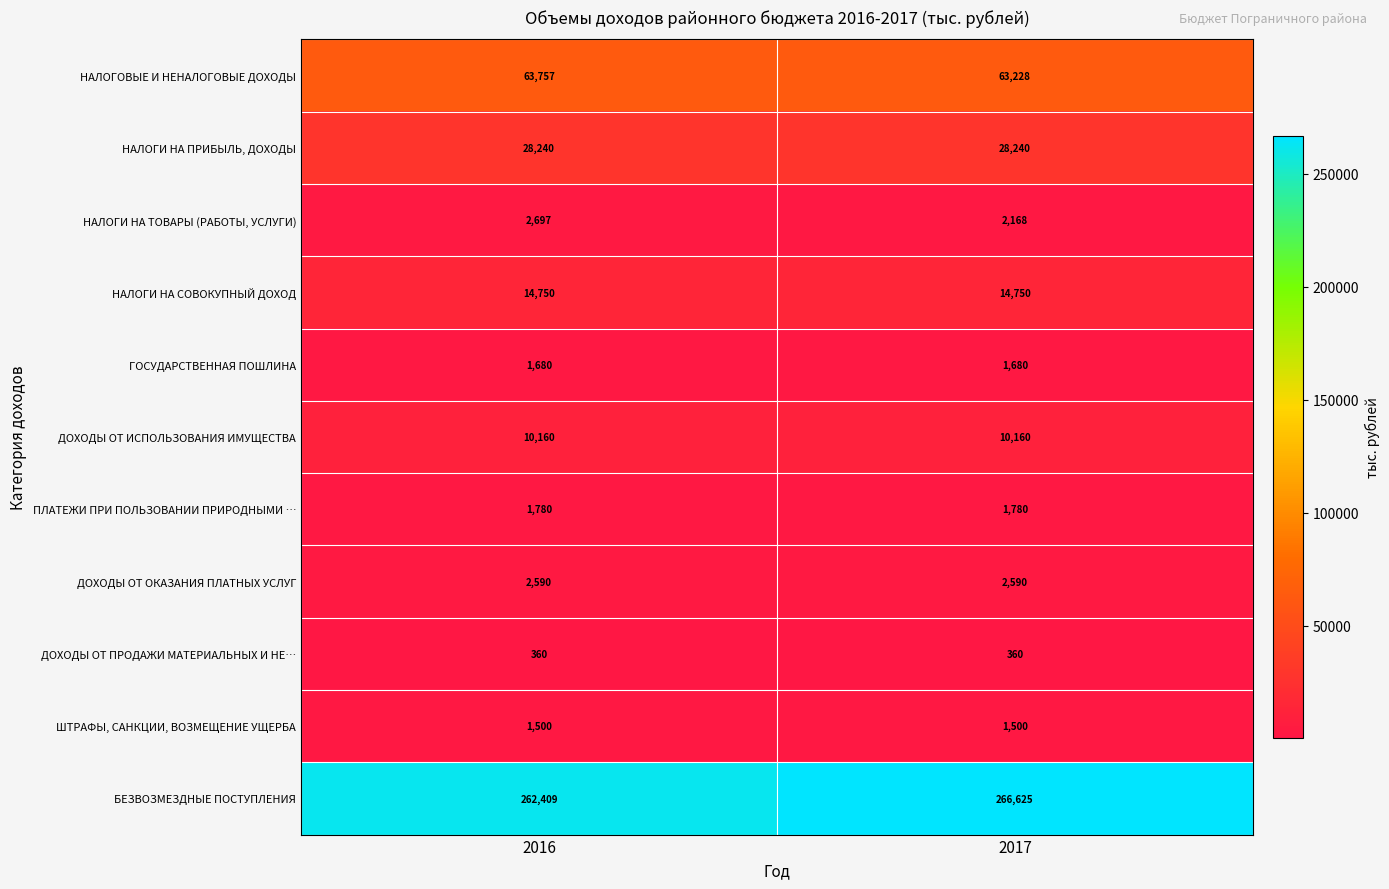

What value does the БЕЗВОЗМЕЗДНЫЕ ПОСТУПЛЕНИЯ series have at 2016, to the nearest 50?

262400